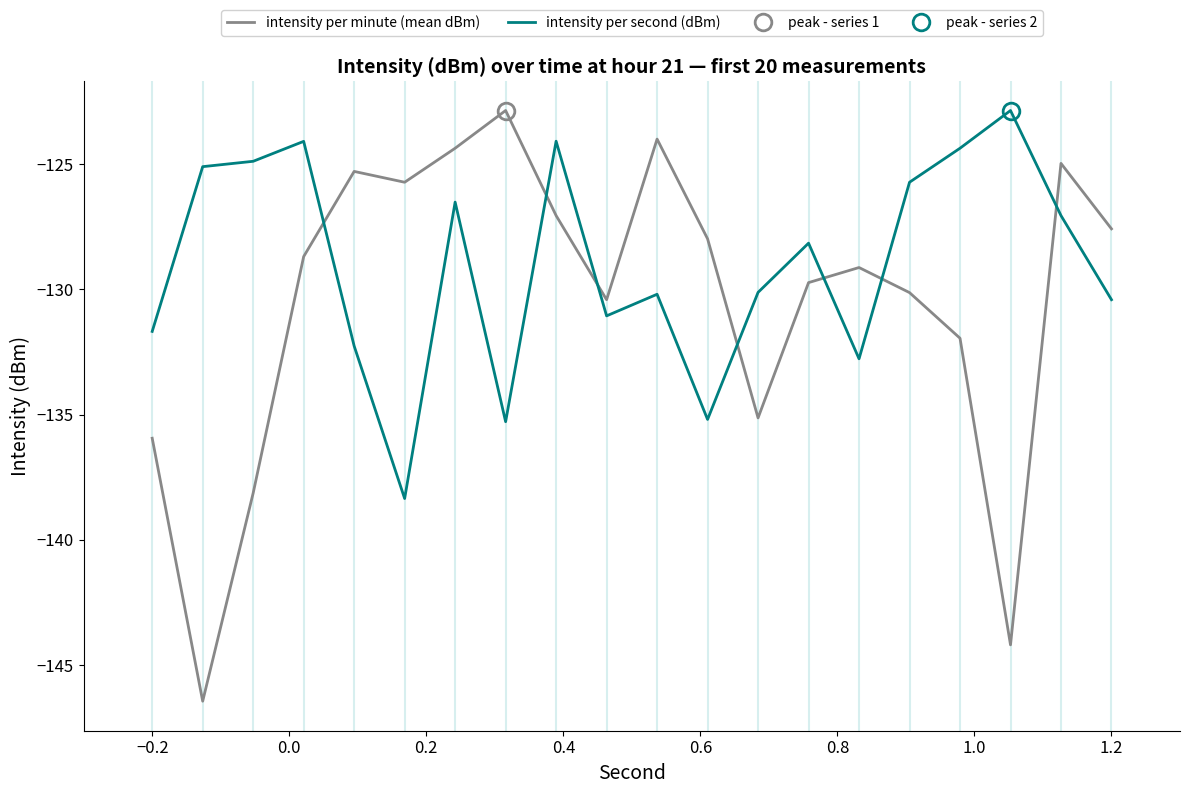

True or false: intensity per minute (mean dBm) and intensity per second (dBm) cross at least once.

True